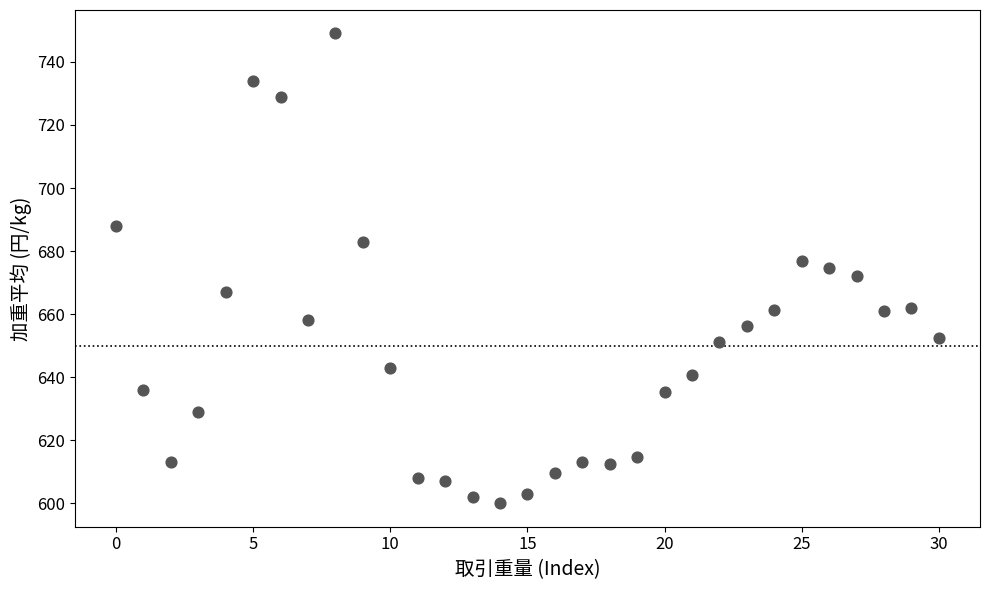

What is the range of Y values (max minus min)?

149.0